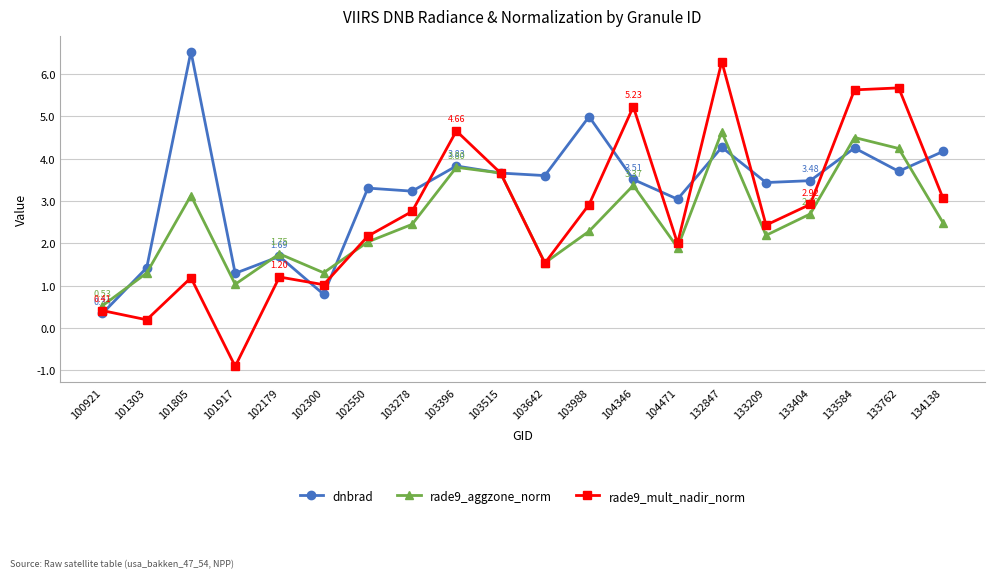

After their last crossing, which series has the higher values: dnbrad or rade9_mult_nadir_norm?

dnbrad